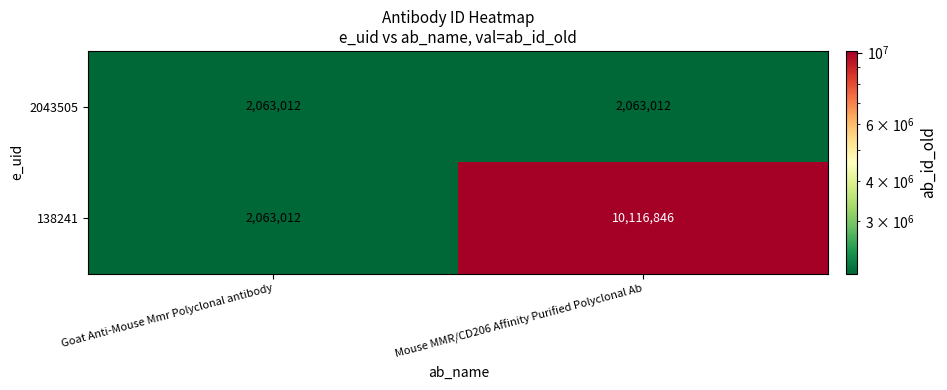

What is the smallest value displayed?

2063012